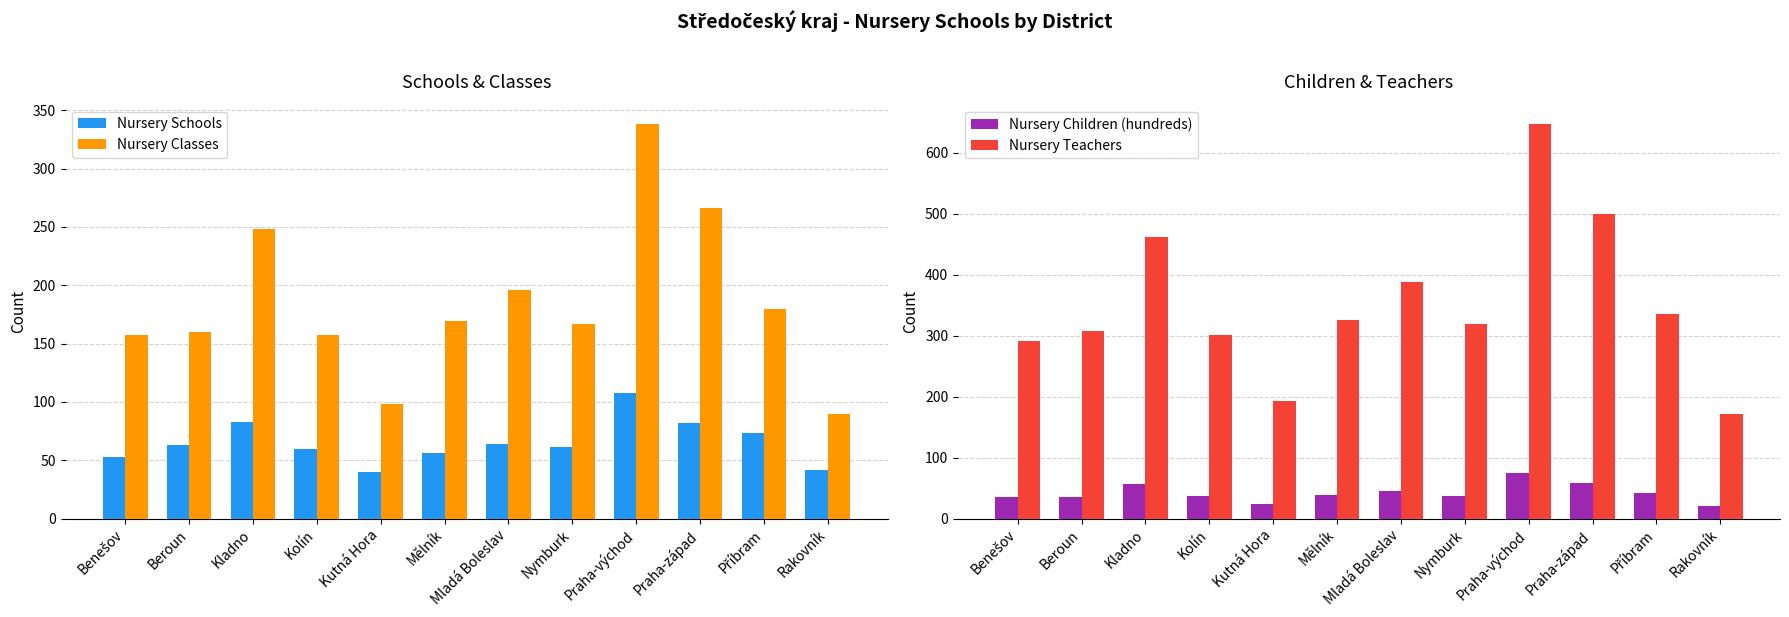

What is the average value of the Nursery Children (hundreds) series?

41.9